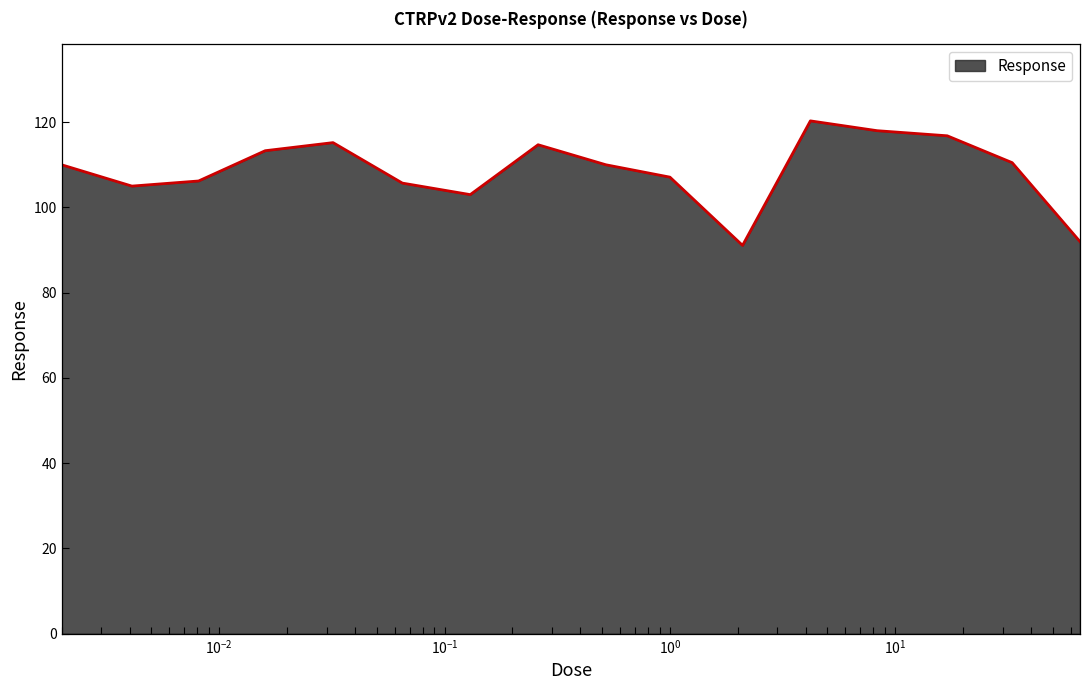

What is the difference between the maximum and minimum values?

29.2